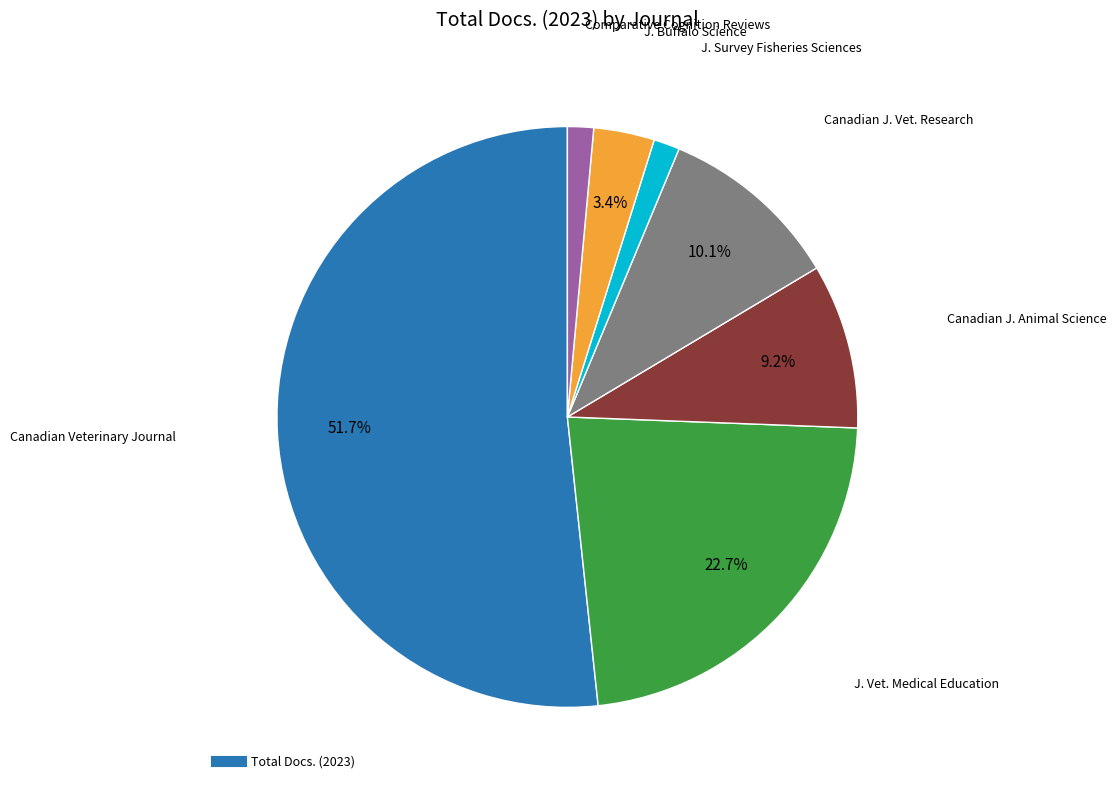

Does any single category account for the majority?

Yes